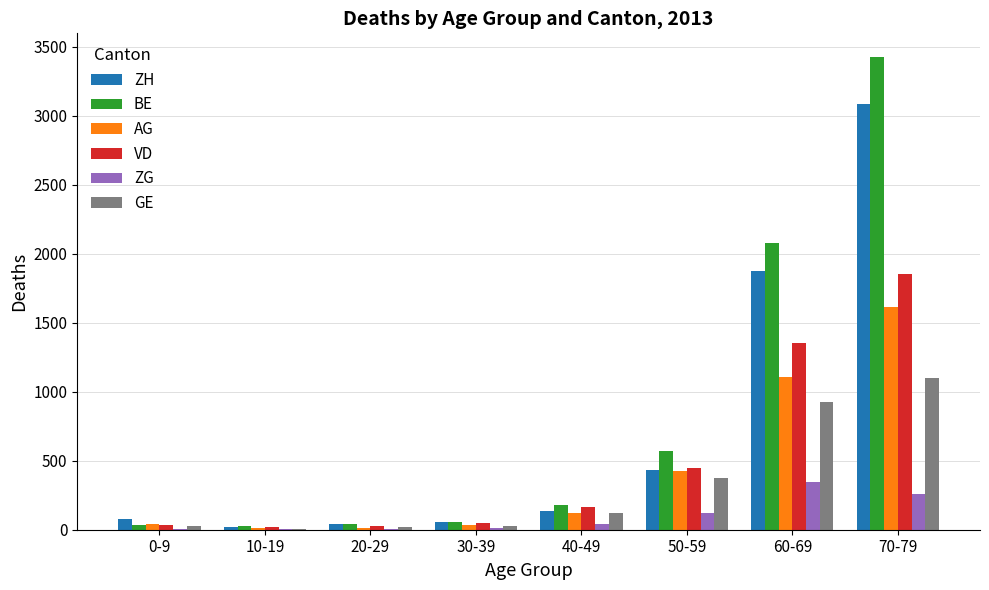

The value of AG at 50-59 is 429. True or false?

True